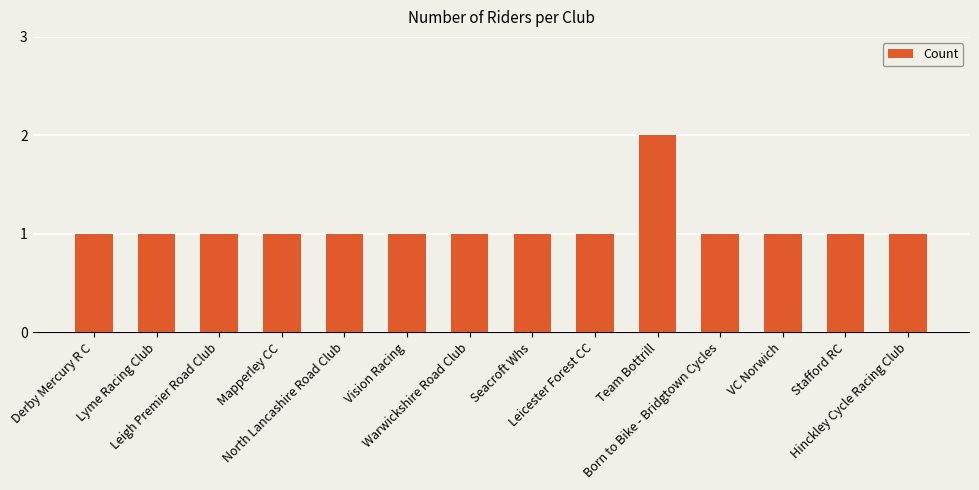

What is the approximate value at Vision Racing?

1